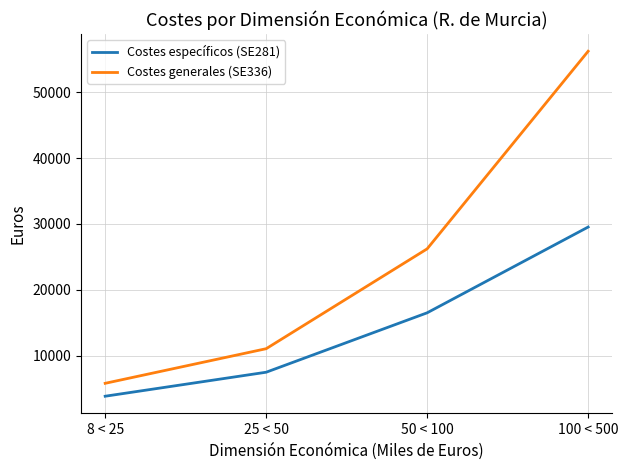

How many values in the Costes generales (SE336) series are below 26219?

2